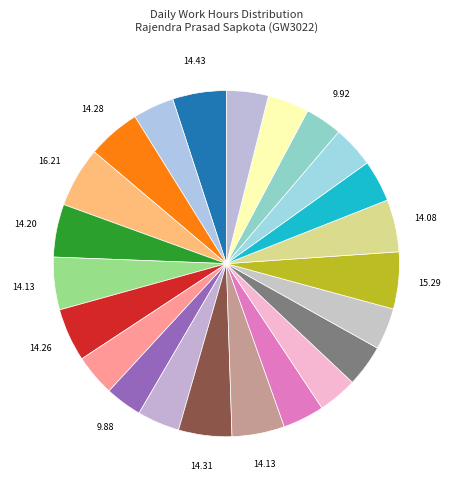

To the nearest percent, what is the average slice percentage?

4%